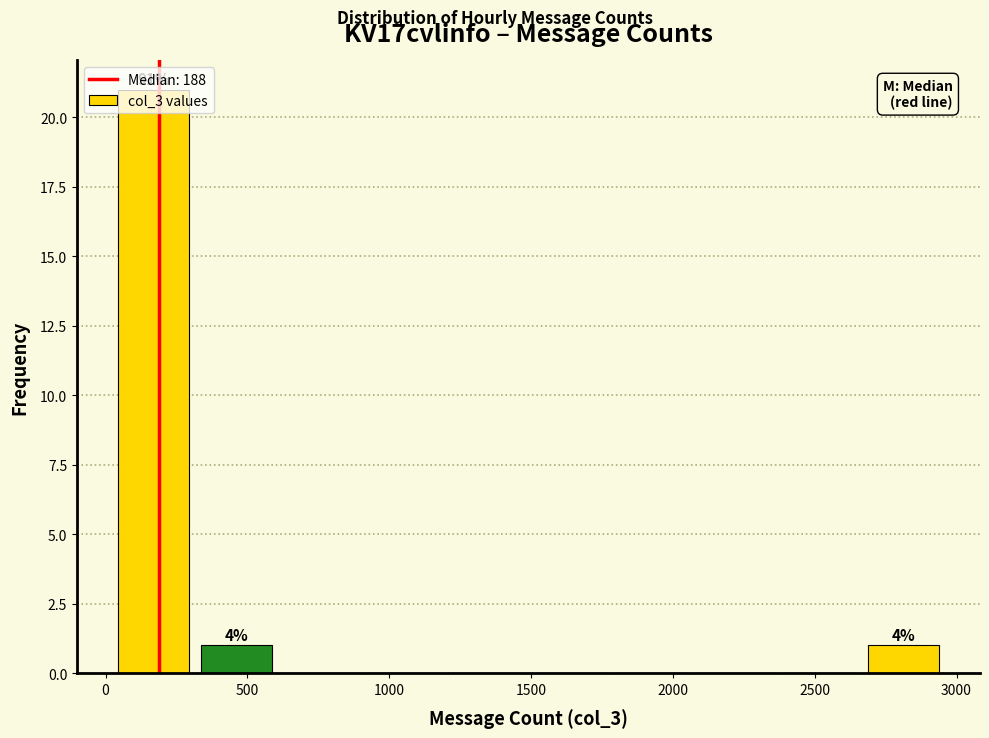

Over which range of the x-axis is the bar tallest?

0 to 300